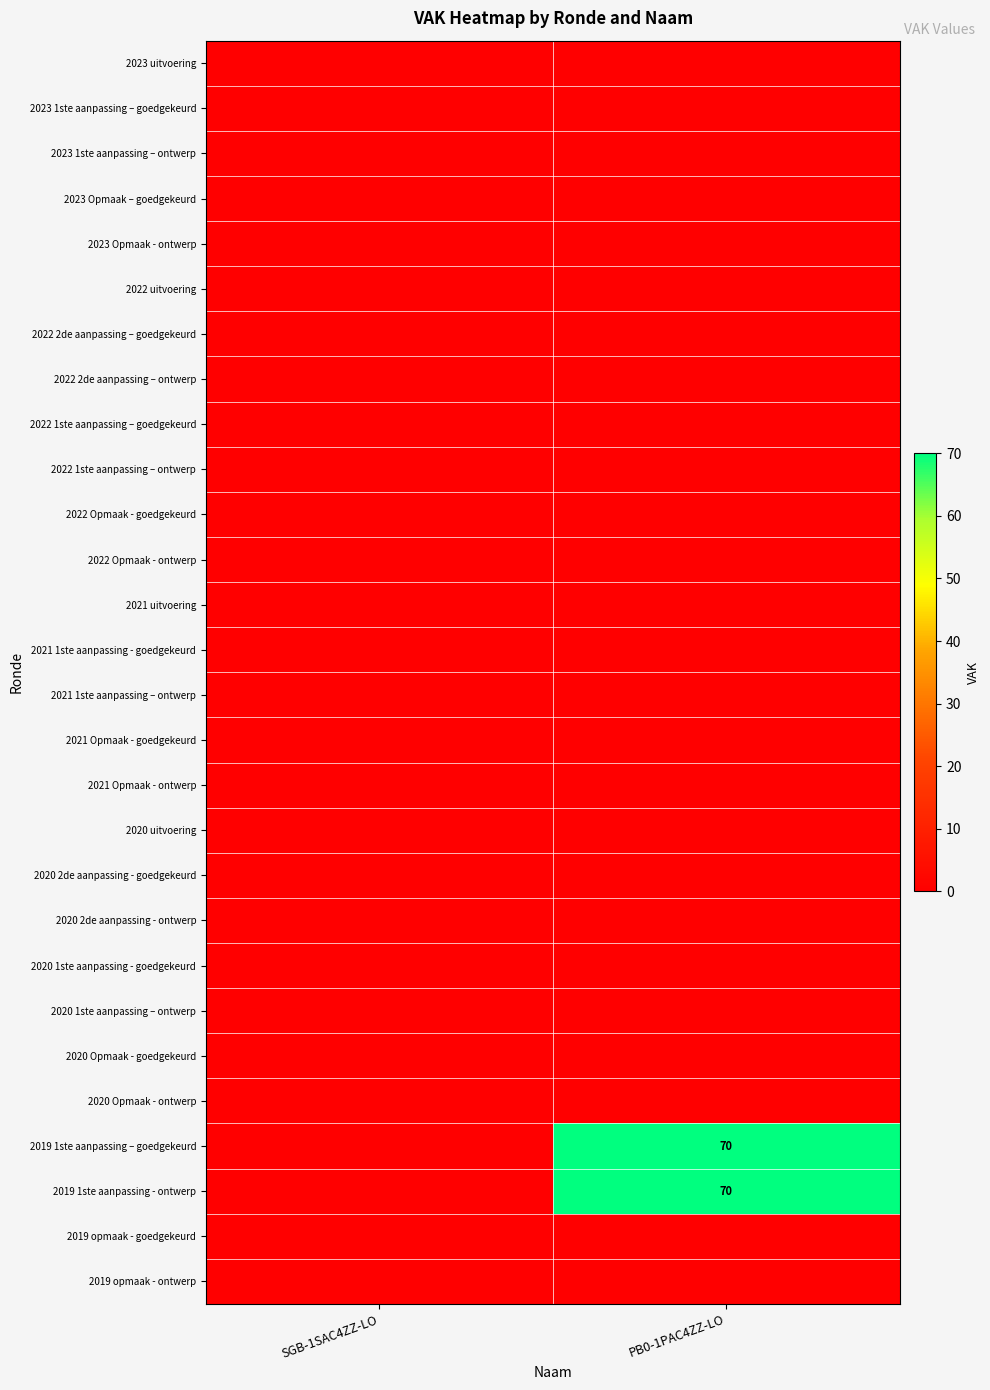

Rank the series by their maximum value, from highest to lowest.

2019 1ste aanpassing – goedgekeurd, 2019 1ste aanpassing - ontwerp, 2023 uitvoering, 2023 1ste aanpassing – goedgekeurd, 2023 1ste aanpassing – ontwerp, 2023 Opmaak – goedgekeurd, 2023 Opmaak - ontwerp, 2022 uitvoering, 2022 2de aanpassing – goedgekeurd, 2022 2de aanpassing – ontwerp, 2022 1ste aanpassing – goedgekeurd, 2022 1ste aanpassing – ontwerp, 2022 Opmaak - goedgekeurd, 2022 Opmaak - ontwerp, 2021 uitvoering, 2021 1ste aanpassing - goedgekeurd, 2021 1ste aanpassing – ontwerp, 2021 Opmaak - goedgekeurd, 2021 Opmaak - ontwerp, 2020 uitvoering, 2020 2de aanpassing - goedgekeurd, 2020 2de aanpassing - ontwerp, 2020 1ste aanpassing - goedgekeurd, 2020 1ste aanpassing – ontwerp, 2020 Opmaak - goedgekeurd, 2020 Opmaak - ontwerp, 2019 opmaak - goedgekeurd, 2019 opmaak - ontwerp